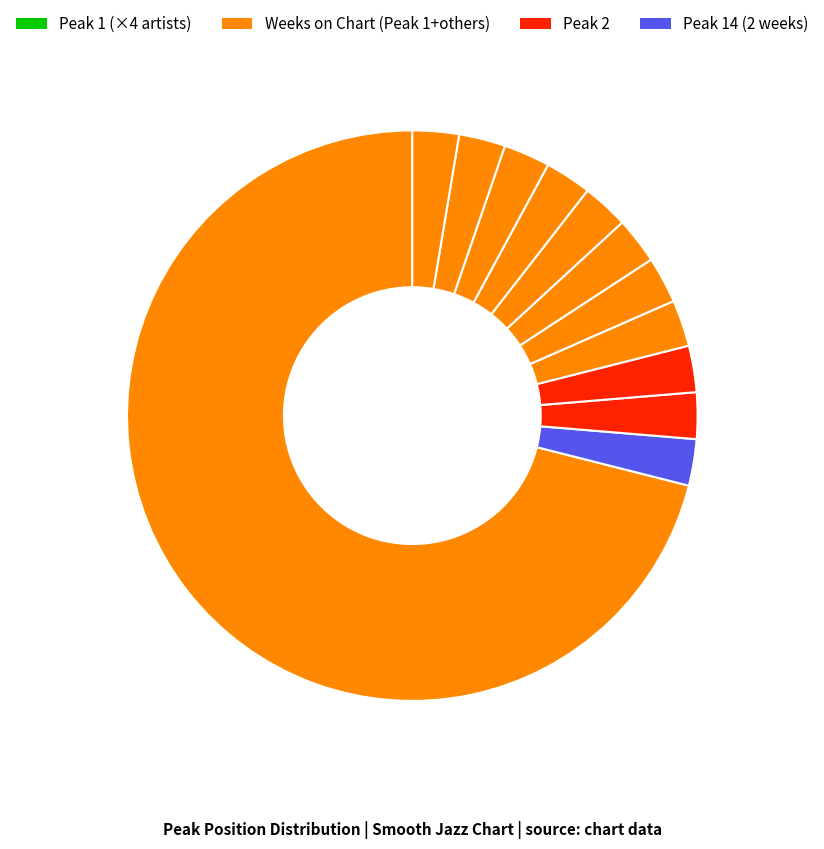

What is the majority slice?

23